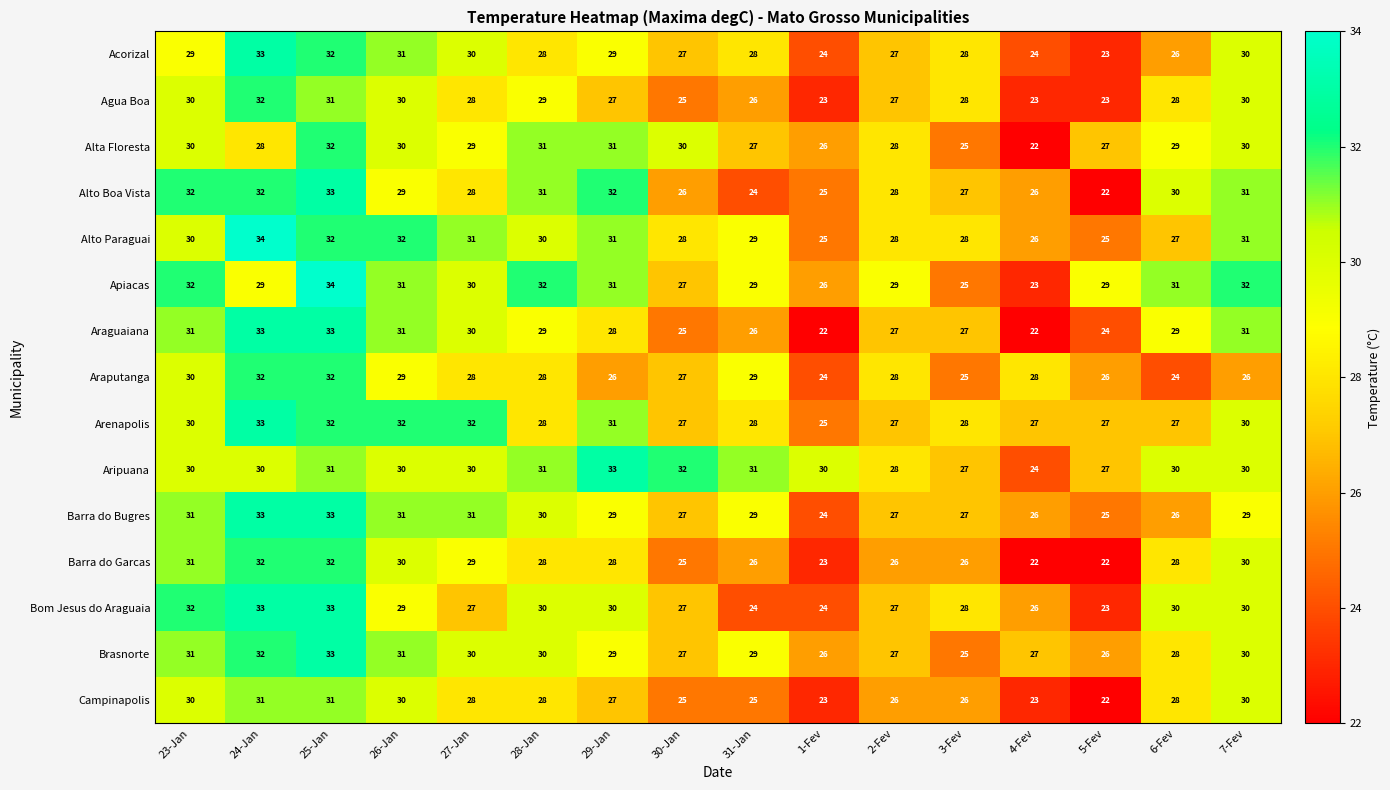

What is the difference between the maximum and minimum values in the Barra do Bugres series?

9